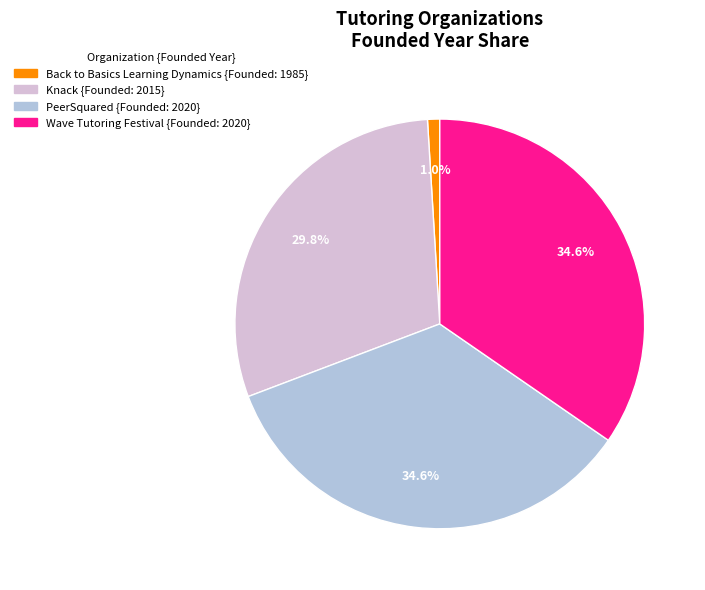

Is it true that Wave Tutoring Festival is 39% of the pie?

False